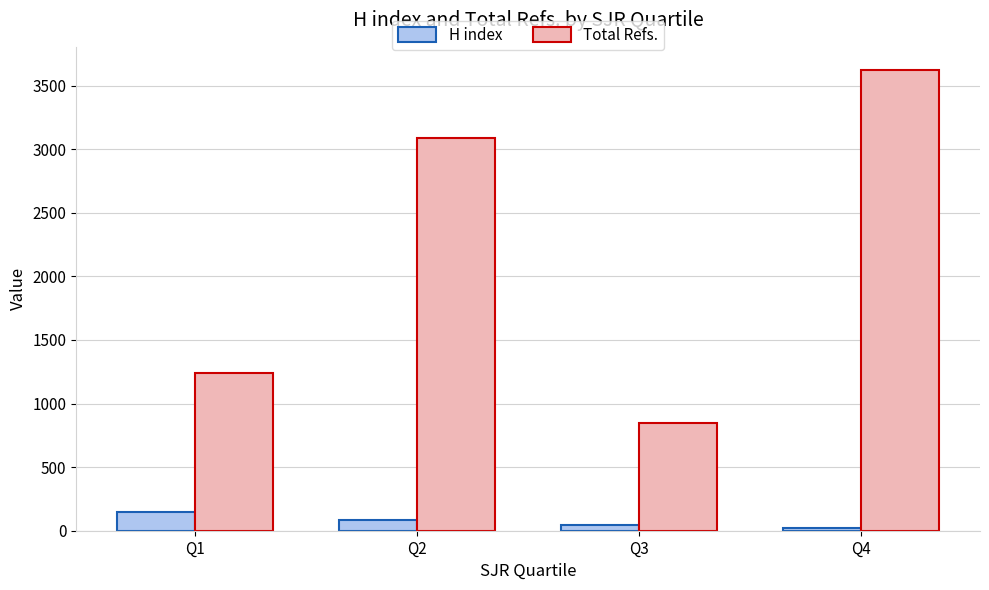

The H index series shows 151 at Q1. True or false?

True